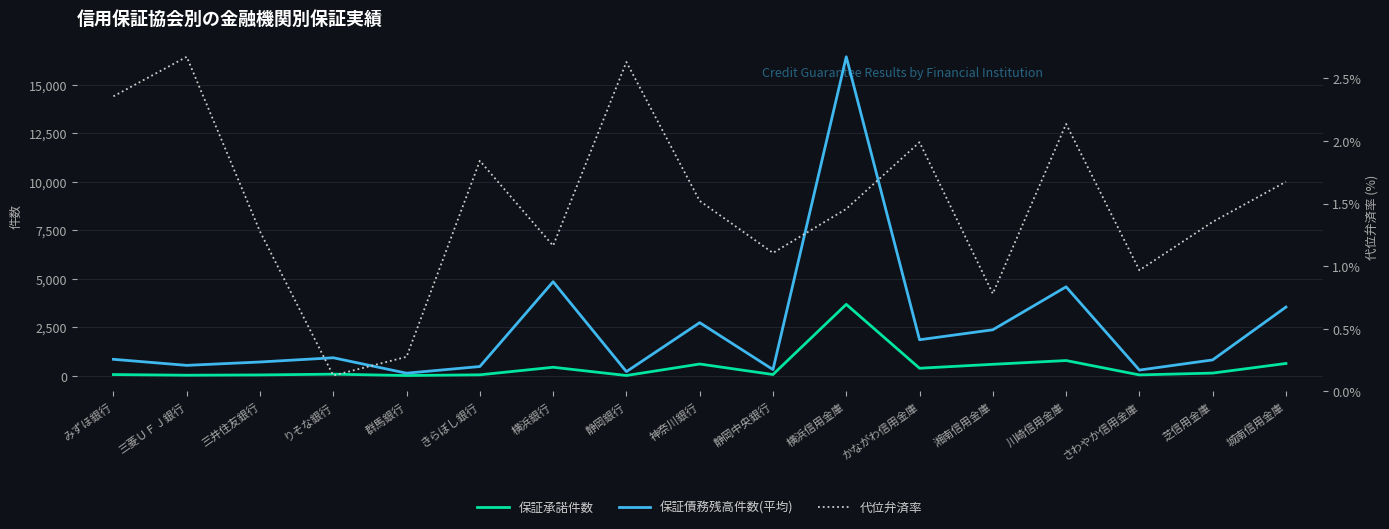

True or false: 代位弁済率 has more than 1 interior local peaks.

True